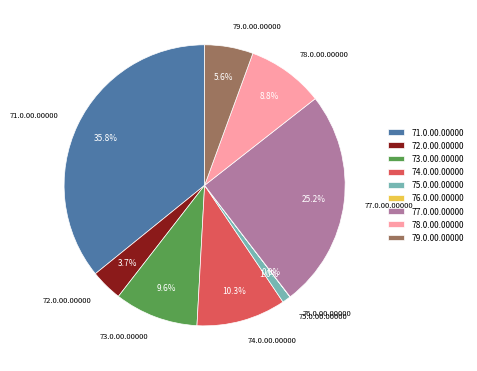

Is there any slice that represents more than half of the pie?

No